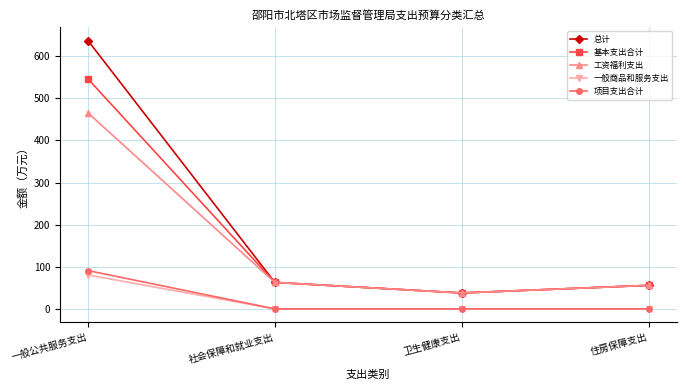

How many data points in 总计 are above 62?

2